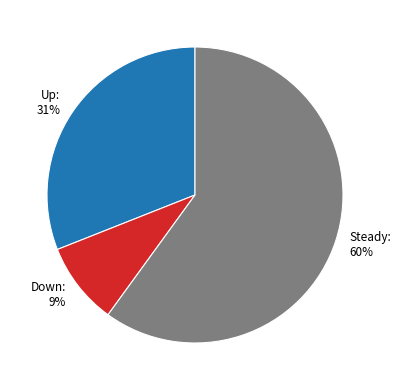

To the nearest percent, what portion does Steady represent?

60%